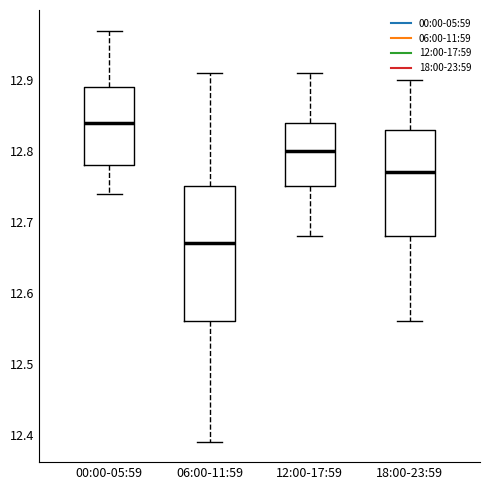

Where is the upper edge of the box for 12:00-17:59 on the y-axis? The values are not printed on the chart, so give them approximately, as read against the axis.

12.84